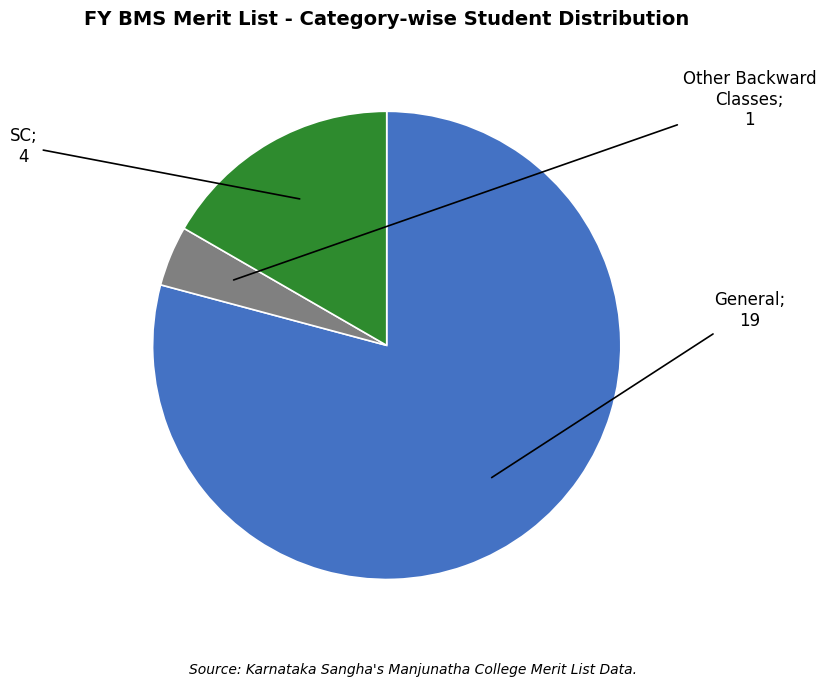

Is there any slice that represents more than half of the pie?

Yes